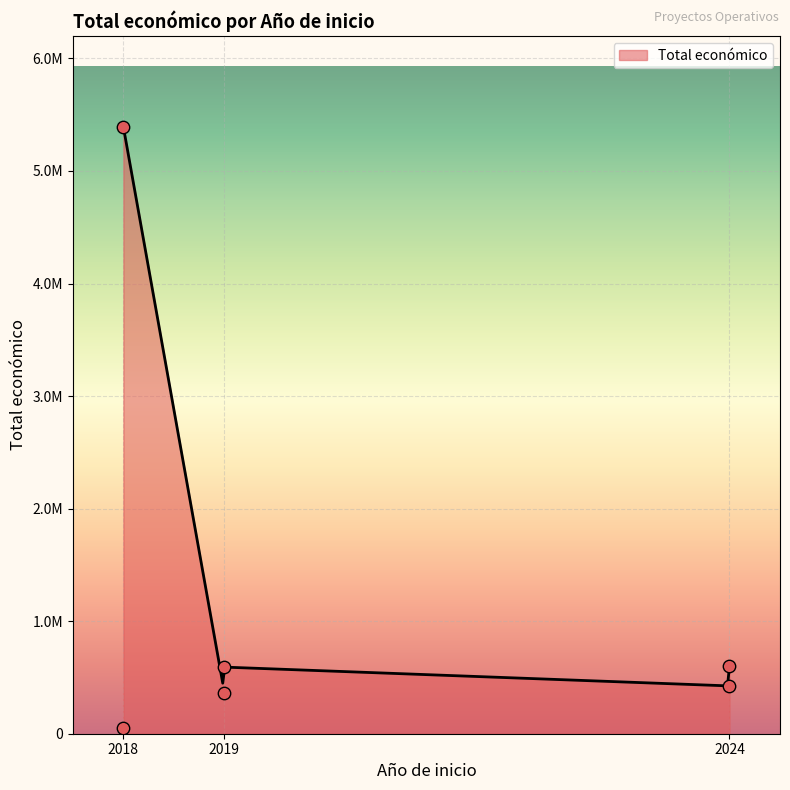

Which has a higher value, 2018 or 2024?

2018